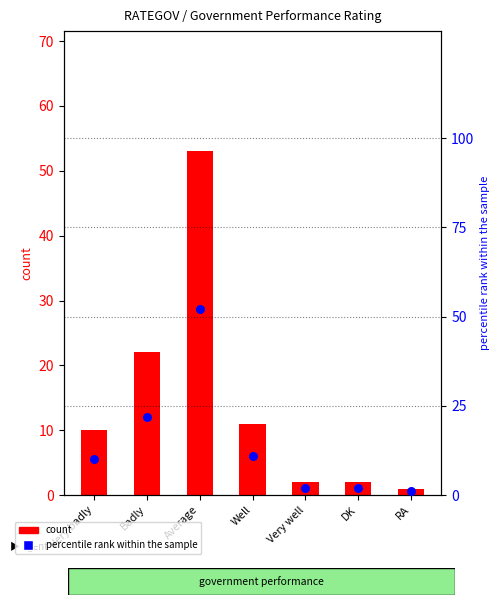

What is the total value across all series at Very badly?

20